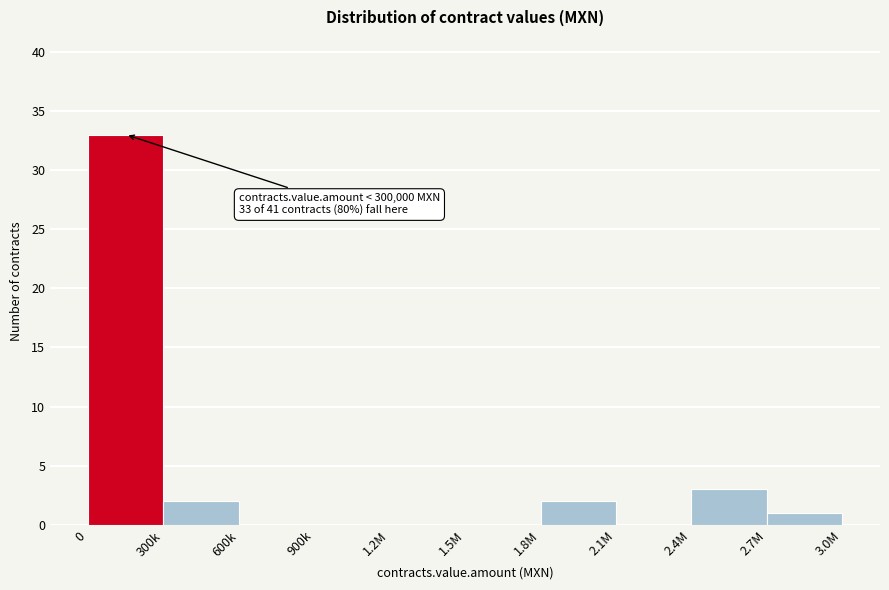

Reading left to right, list all the values displayed in this chart.

0=33	300k=2	600k=0	900k=0	1.2M=0	1.5M=0	1.8M=2	2.1M=0	2.4M=3	2.7M=1